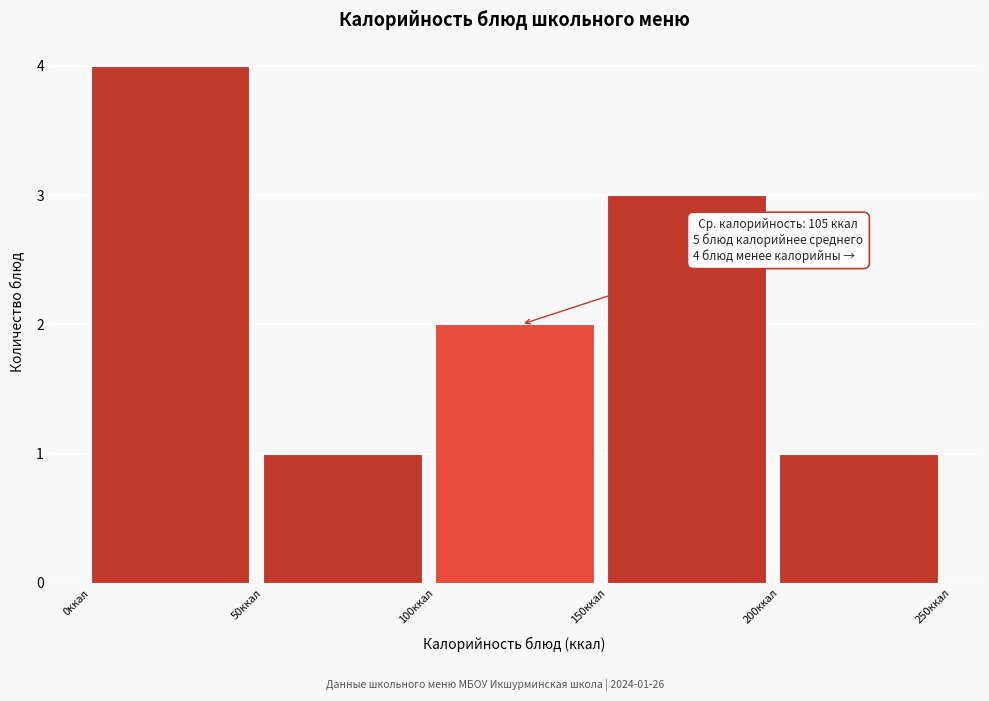

Which range on the x-axis has the tallest bar?

0 to 50